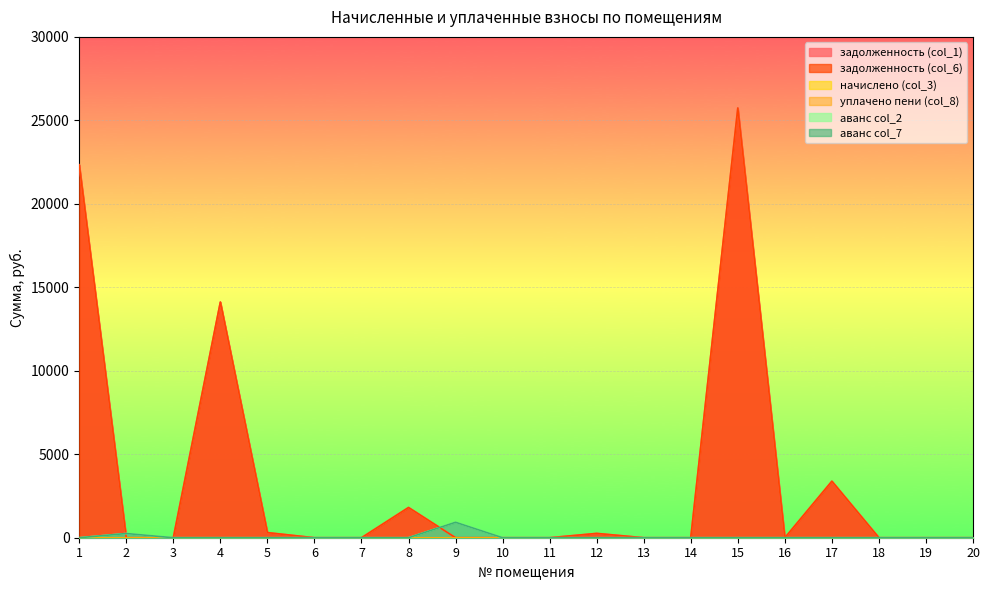

What is the difference between the задолженность (col_1) values at 1 and 8?

20528.2